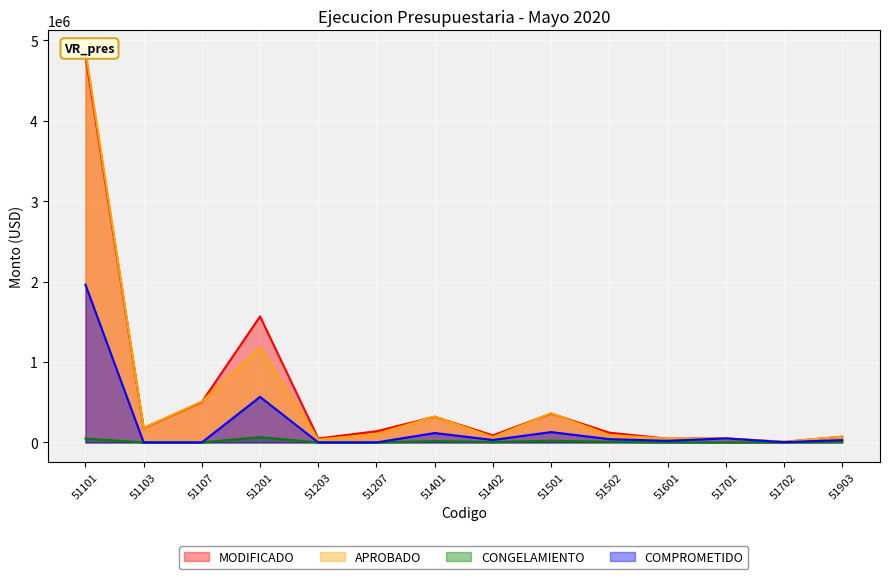

What are all the series names shown in the legend?

MODIFICADO, APROBADO, CONGELAMIENTO, COMPROMETIDO